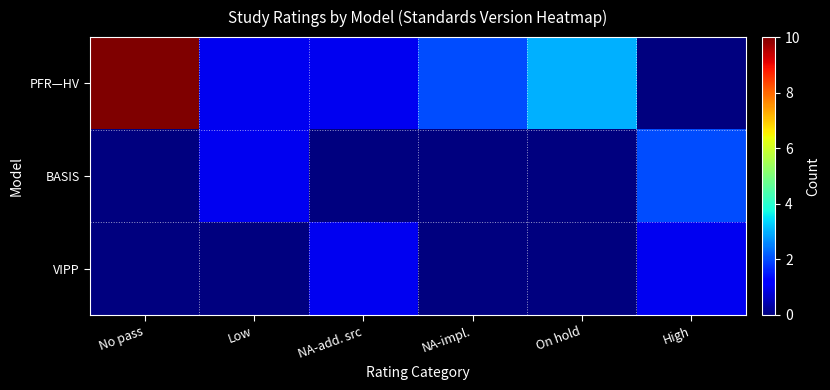

How many data points does each series have?

6